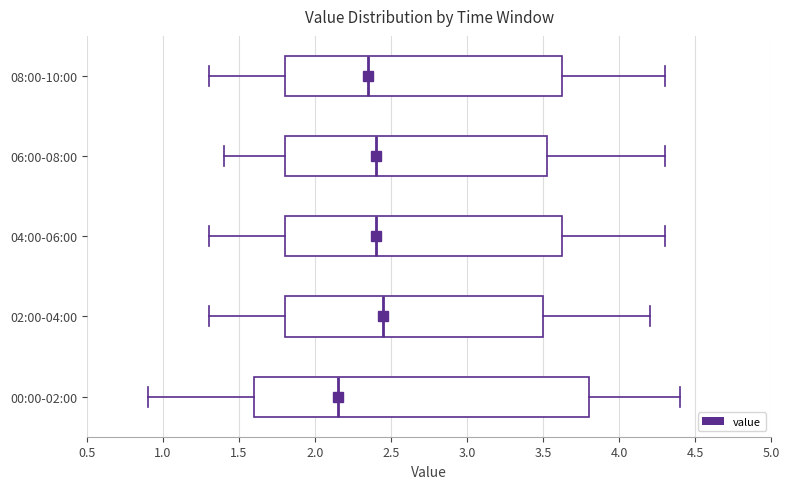

Where does the right whisker of the box for 06:00-08:00 end on the x-axis? The values are not printed on the chart, so give them approximately, as read against the axis.

4.30